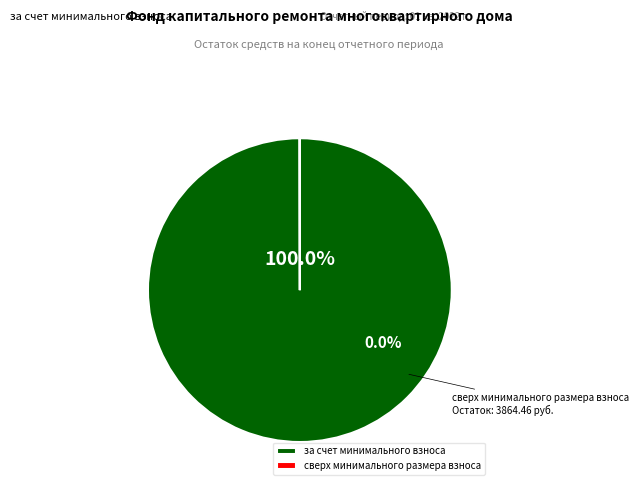

To the nearest percent, what is the difference between the largest and smallest slice percentages?

100%